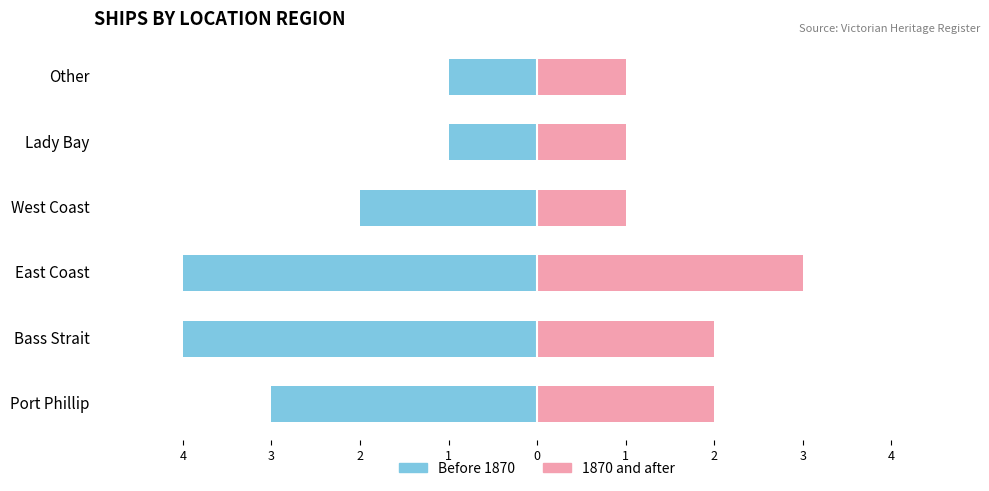

What is the difference between the maximum and second lowest values in the Before 1870 series?

3